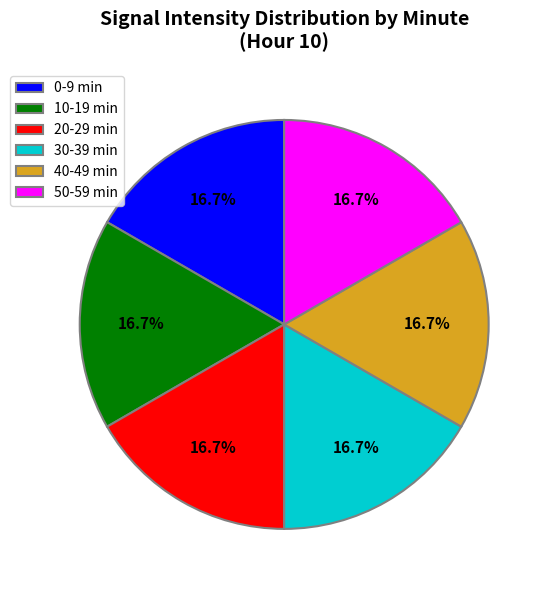

How many slices are in this pie chart?

6